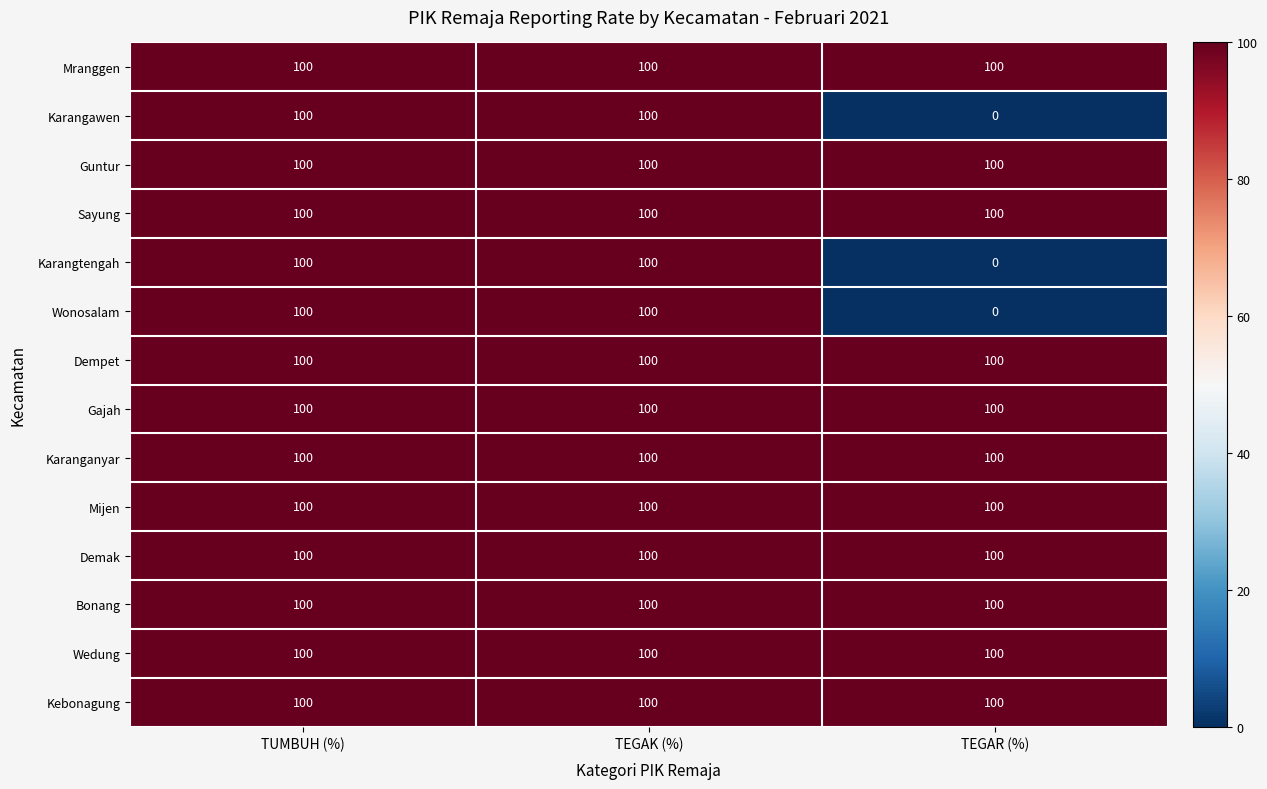

The value of Wedung at TUMBUH (%) is 152. True or false?

False